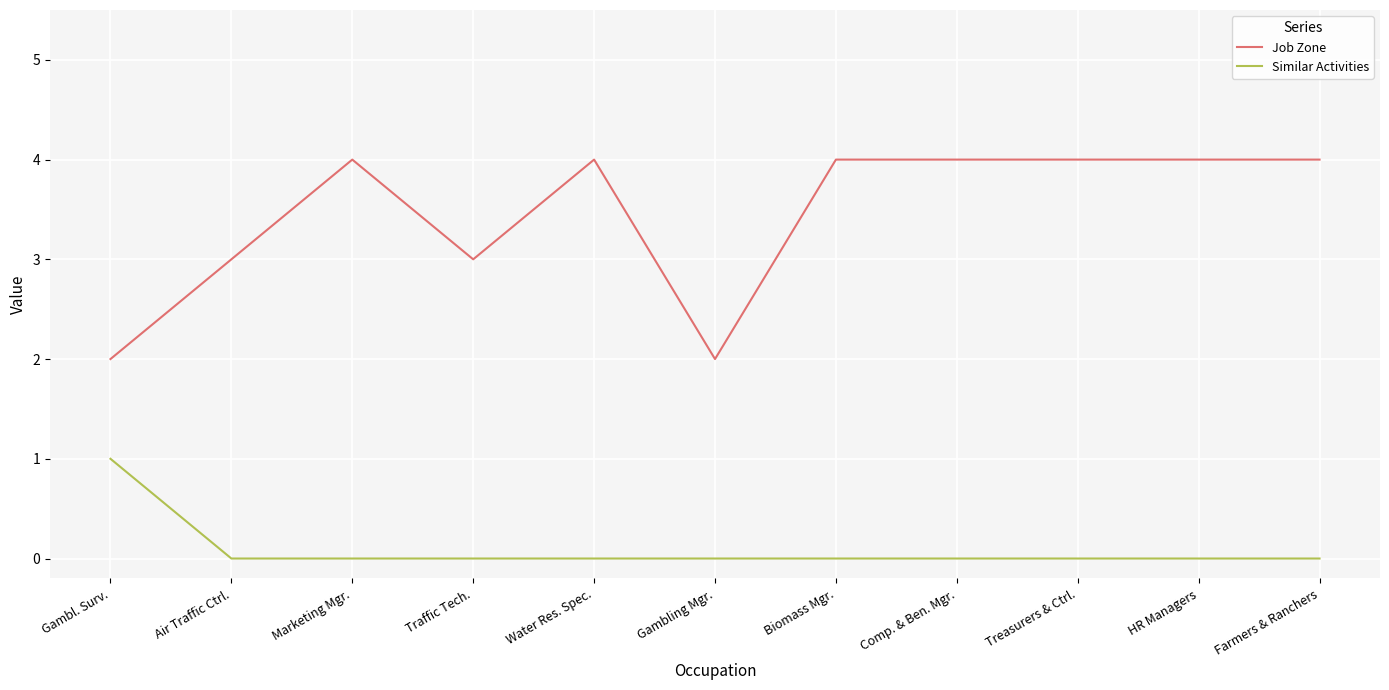

At which label does Similar Activities reach its peak?

Gambl. Surv.